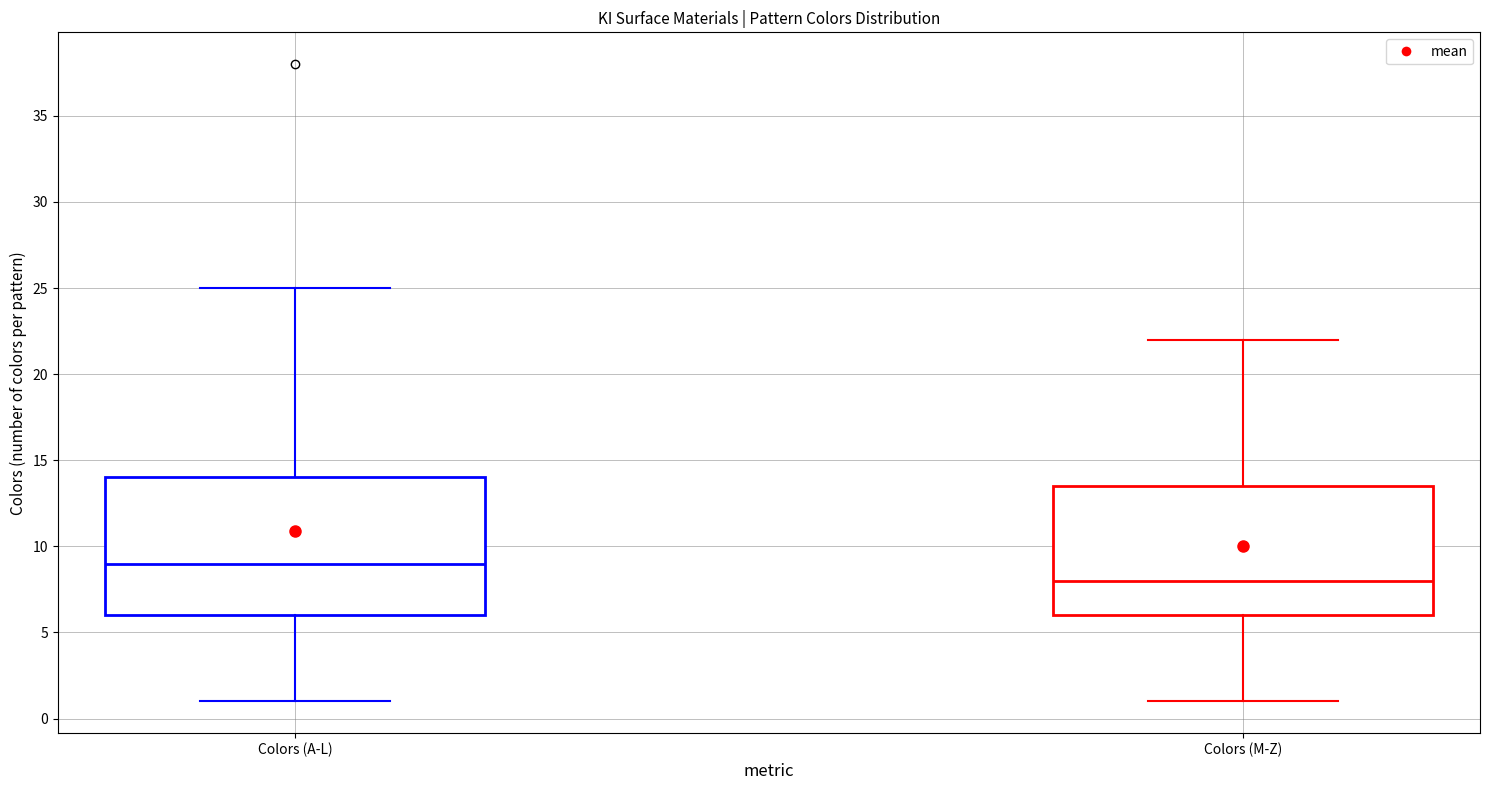

Where is the upper edge of the box for Colors (M-Z) on the y-axis? The values are not printed on the chart, so give them approximately, as read against the axis.

13.5